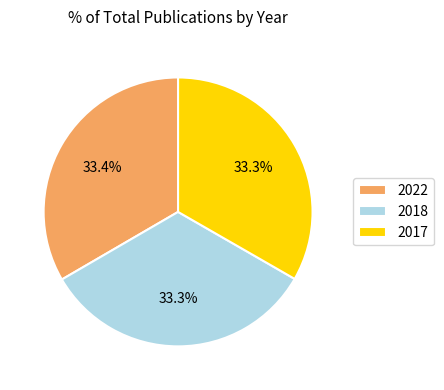

The 2017 slice represents 27% of the pie. True or false?

False